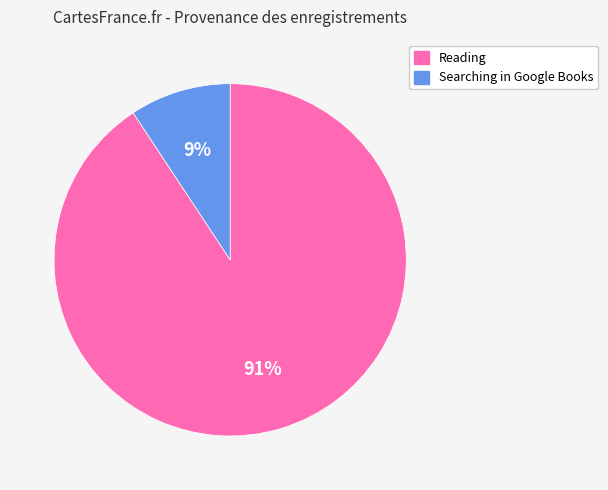

Rank the categories by value from highest to lowest.

Reading, Searching in Google Books